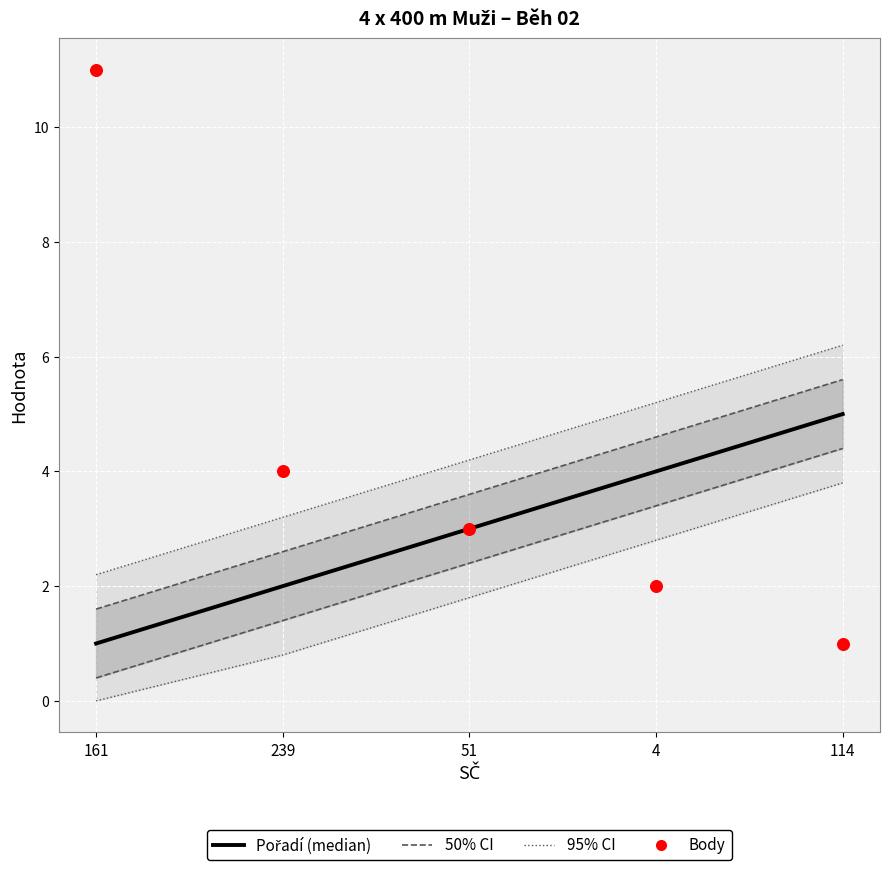

What is the total value across all series at 114?

17.8